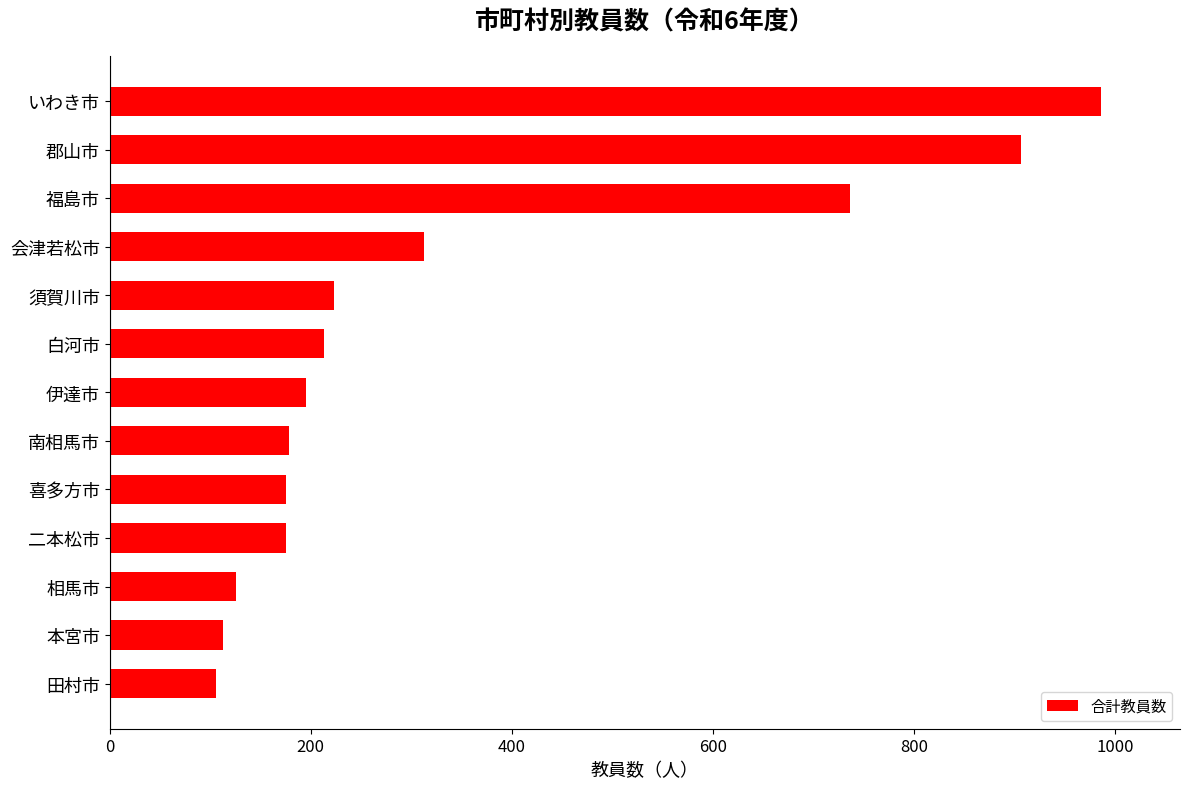

What is the difference between the maximum and minimum values?

880